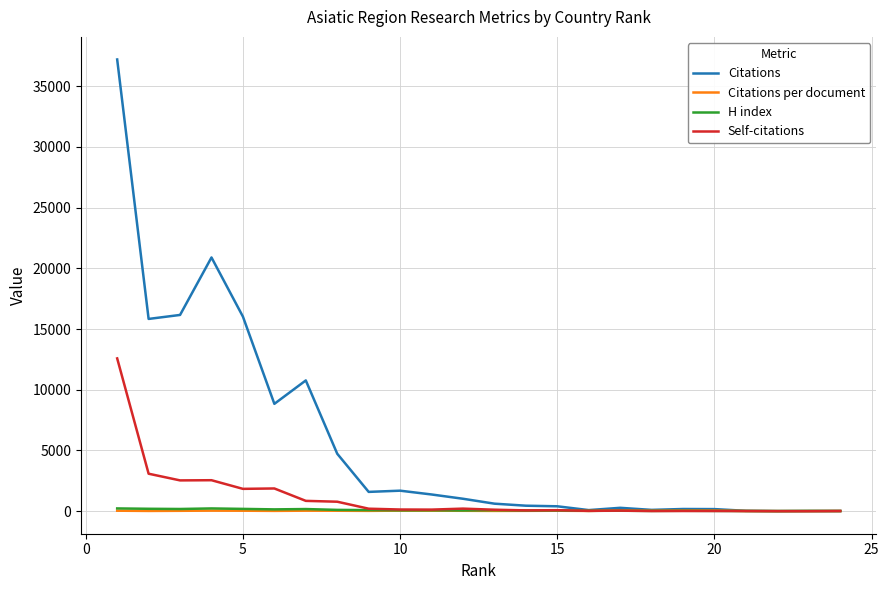

True or false: Self-citations has more than 1 points higher than both neighbors.

True